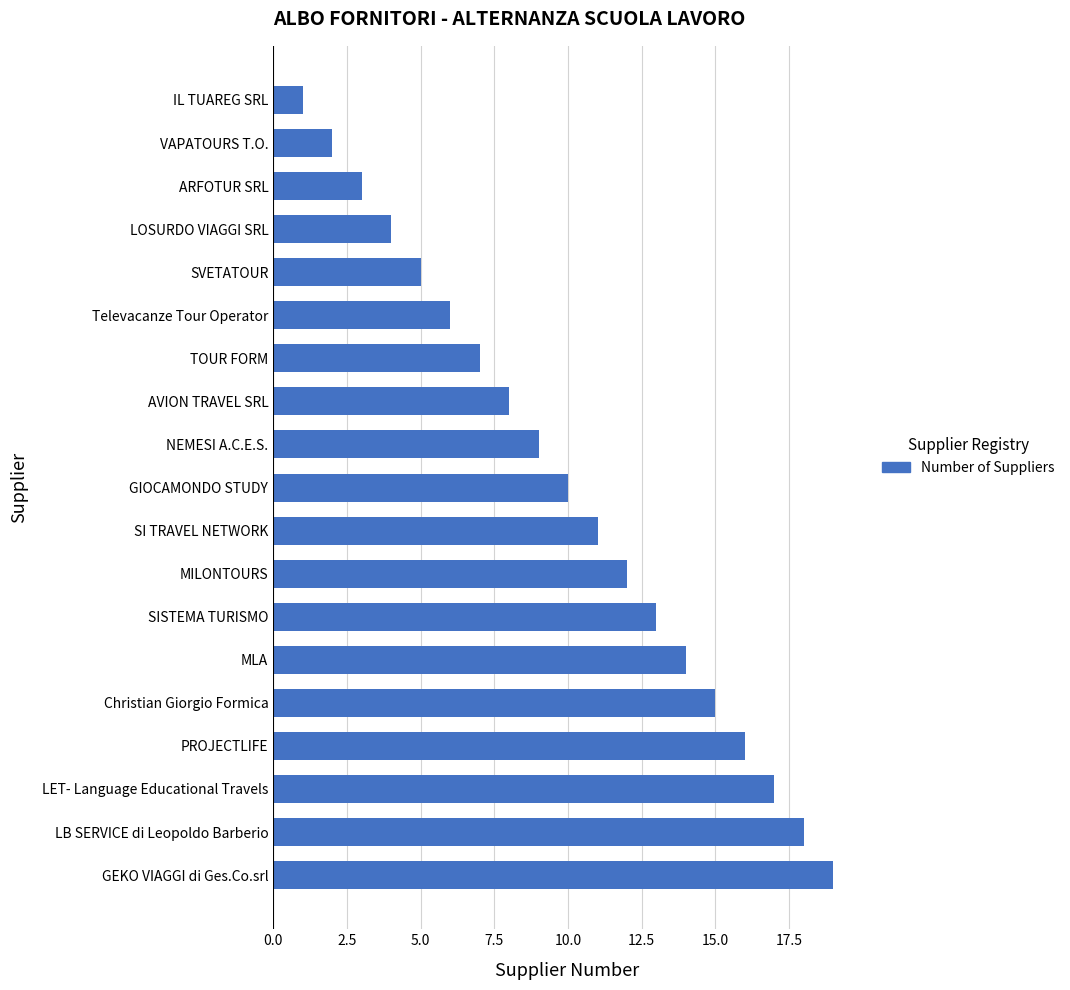

What is the label of the 2nd bar from the top?

VAPATOURS T.O.